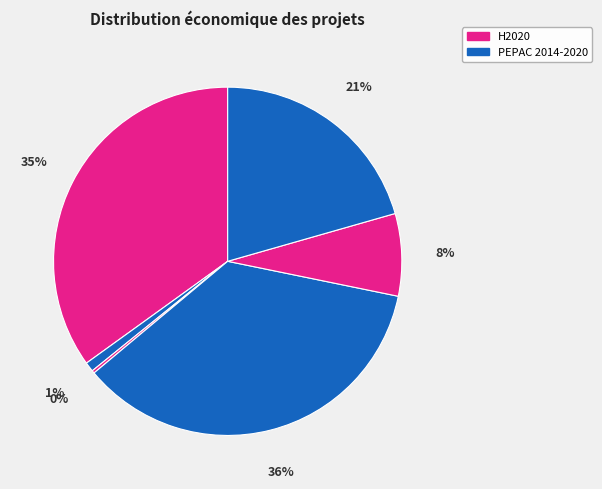

Count the number of slices in the pie.

6